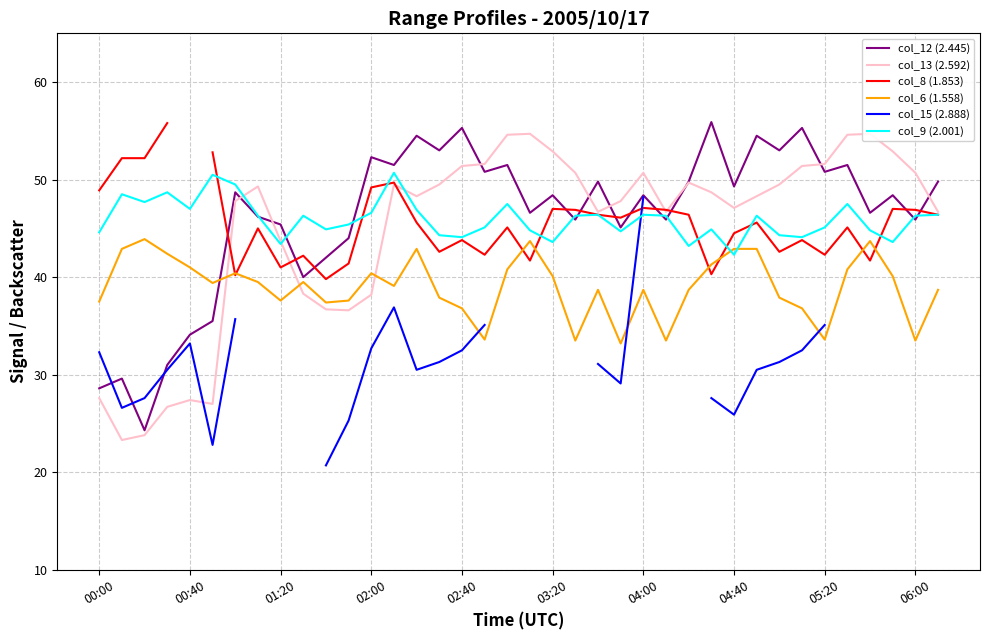

Between 11 and 35, which series saw the biggest shift?

col_13 (2.592)